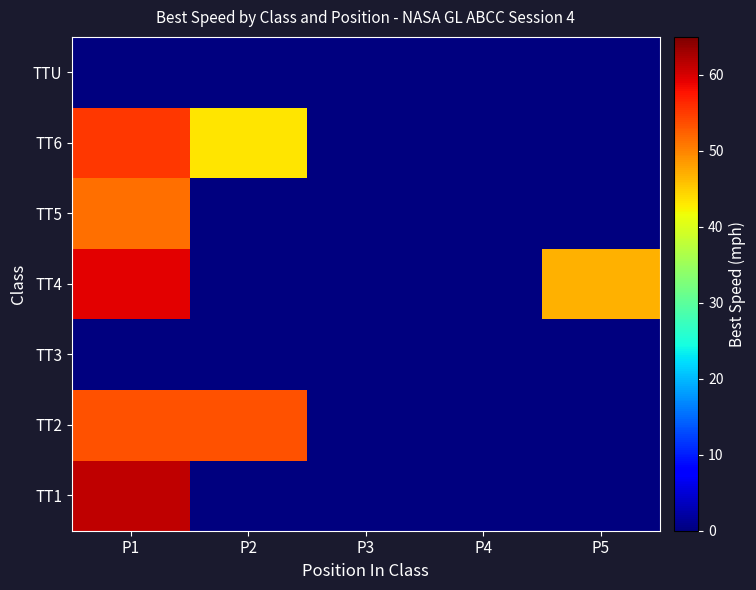

At P3, list the series in order from largest to smallest.

TT1, TT2, TT3, TT4, TT5, TT6, TTU